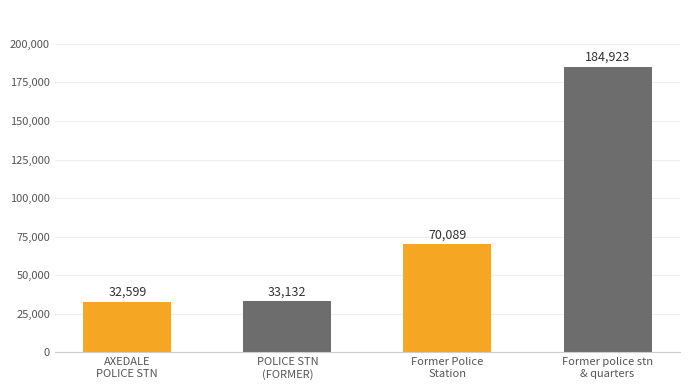

How many distinct data groups are displayed?

1